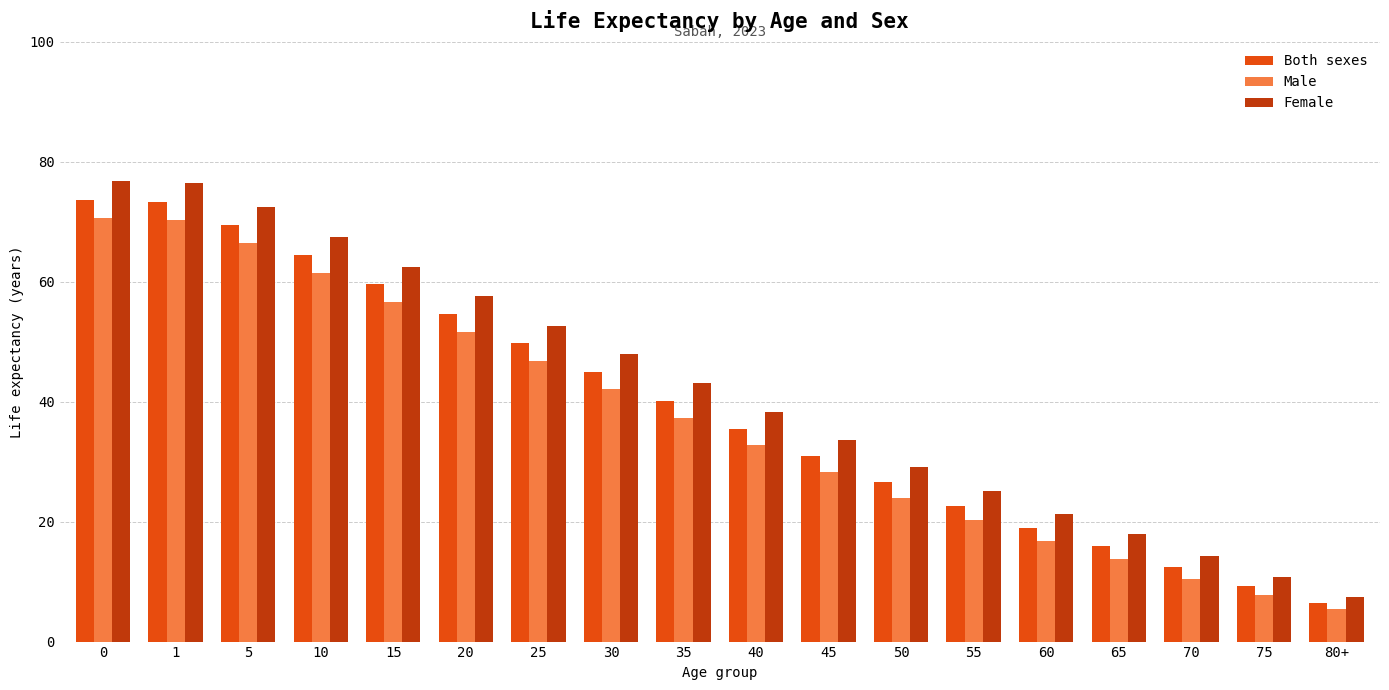

What is the greatest value displayed?

76.8